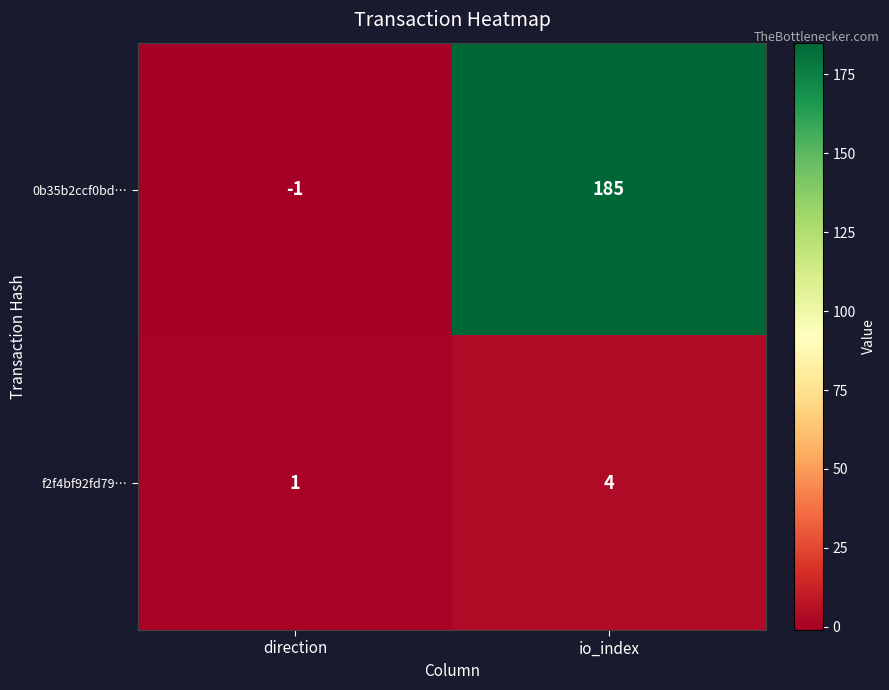

Which series has the widest spread of values?

0b35b2ccf0bd…